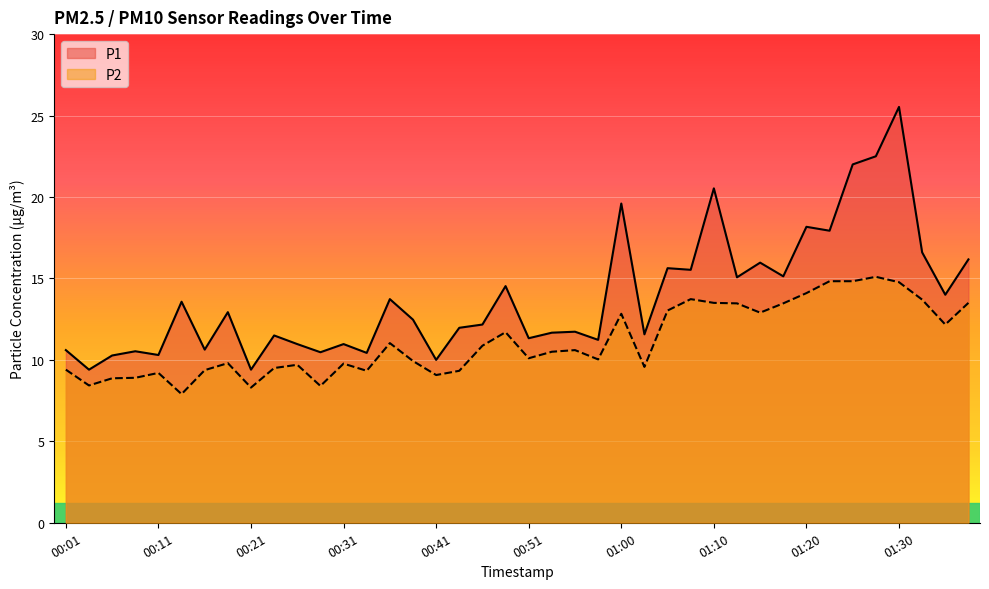

At which category does P2 reach its first local valley?

00:03